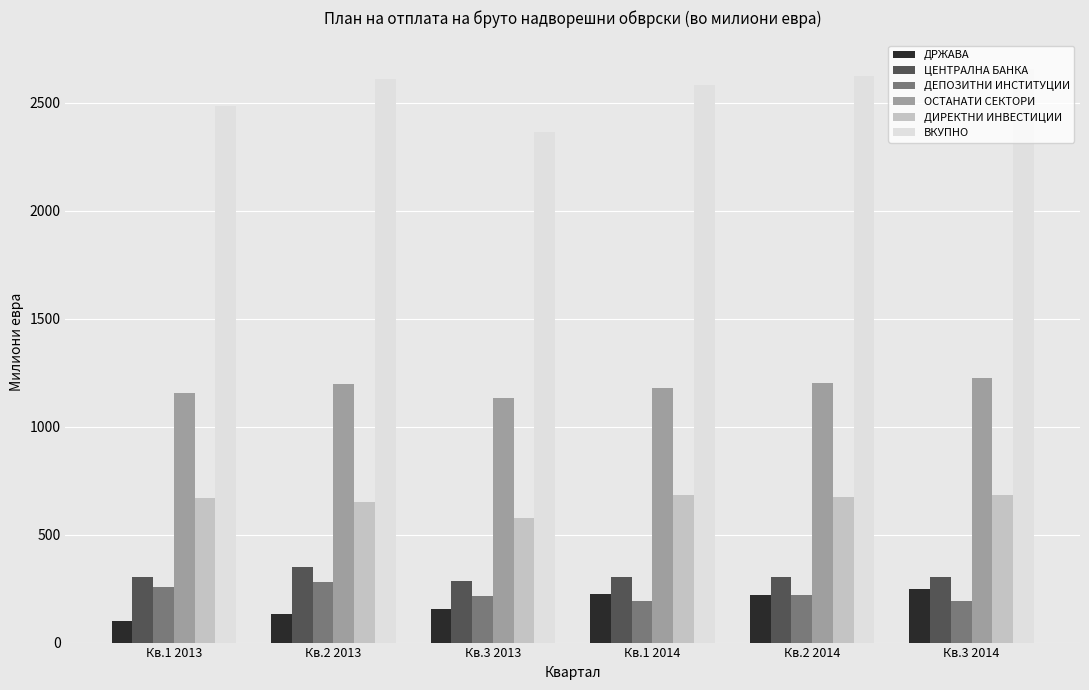

What is the maximum value shown in the chart?

2655.6